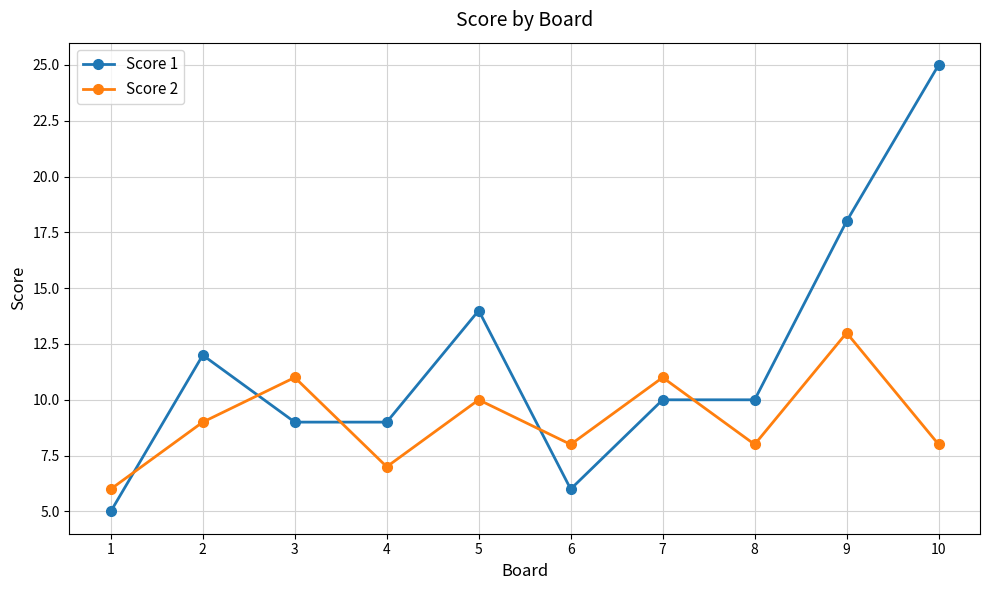

Does the chart have visible grid lines?

Yes